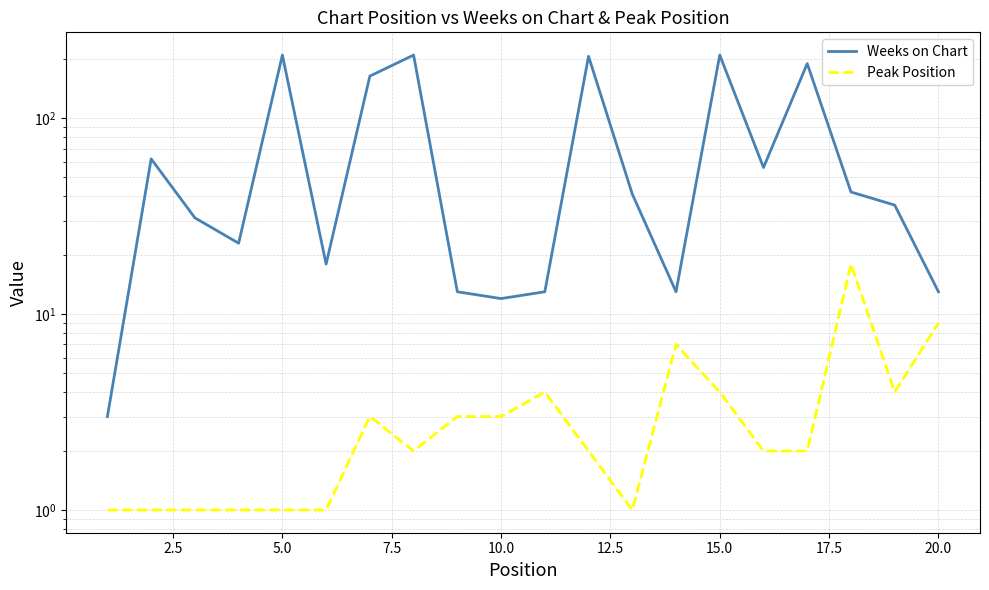

How many values in the Weeks on Chart series are below 41?

10